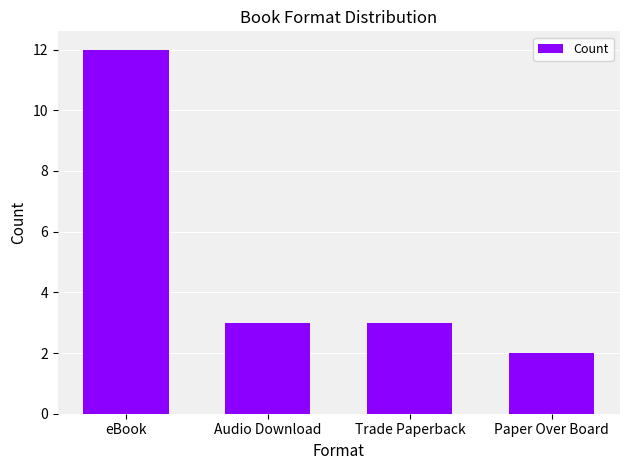

Reading left to right, what are all the values shown in this chart?

12	3	3	2